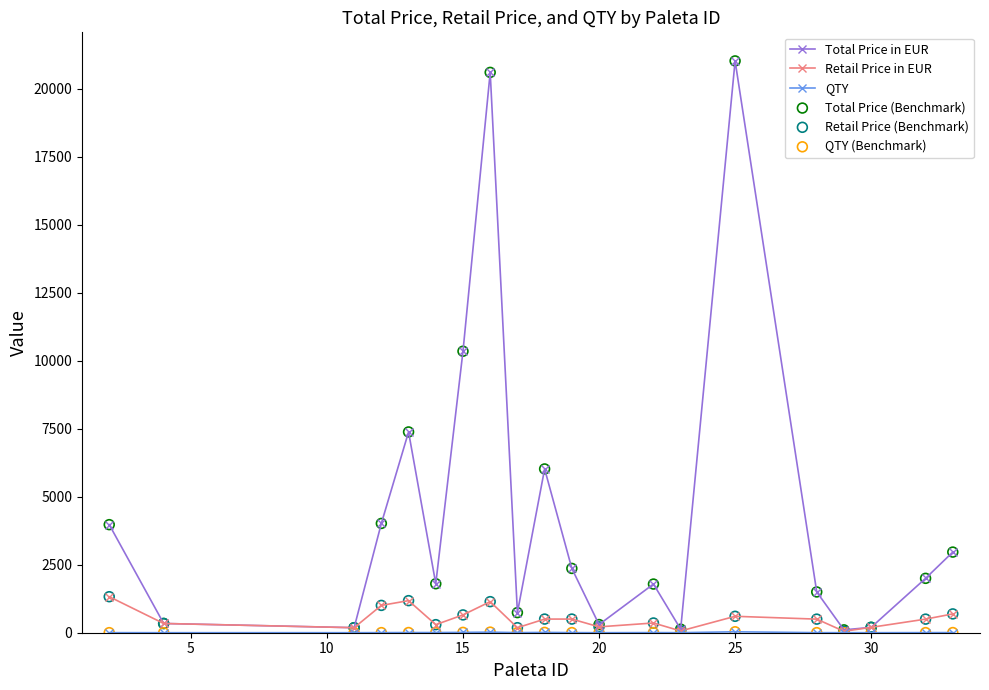

Which series has the largest total across all categories?

Total Price in EUR